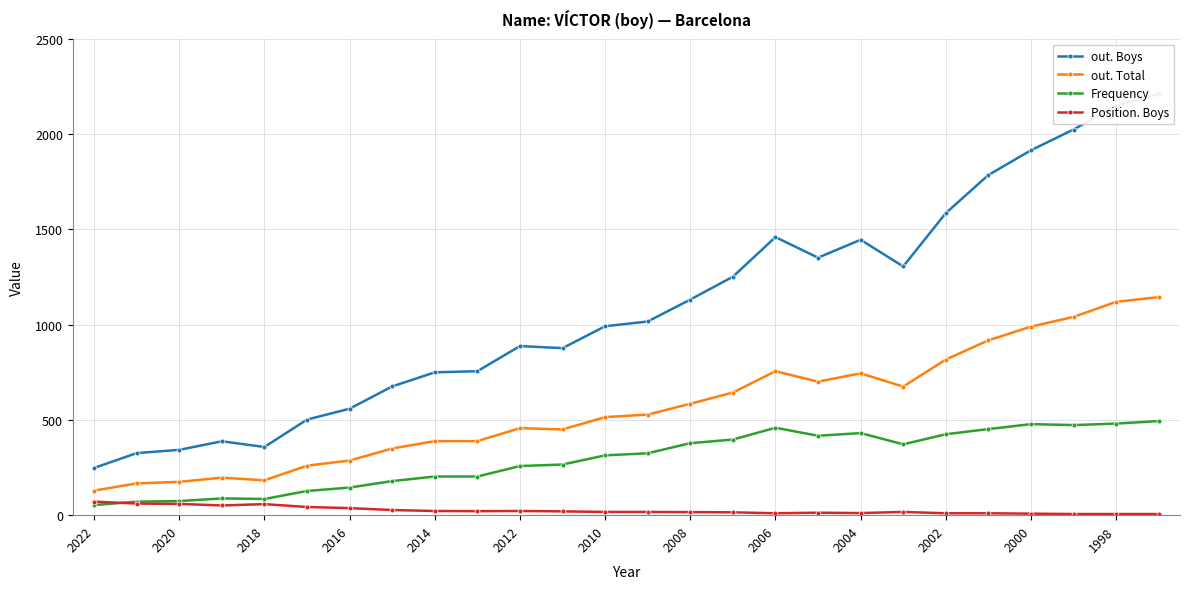

True or false: Frequency has a value of 197 at 2010.

False